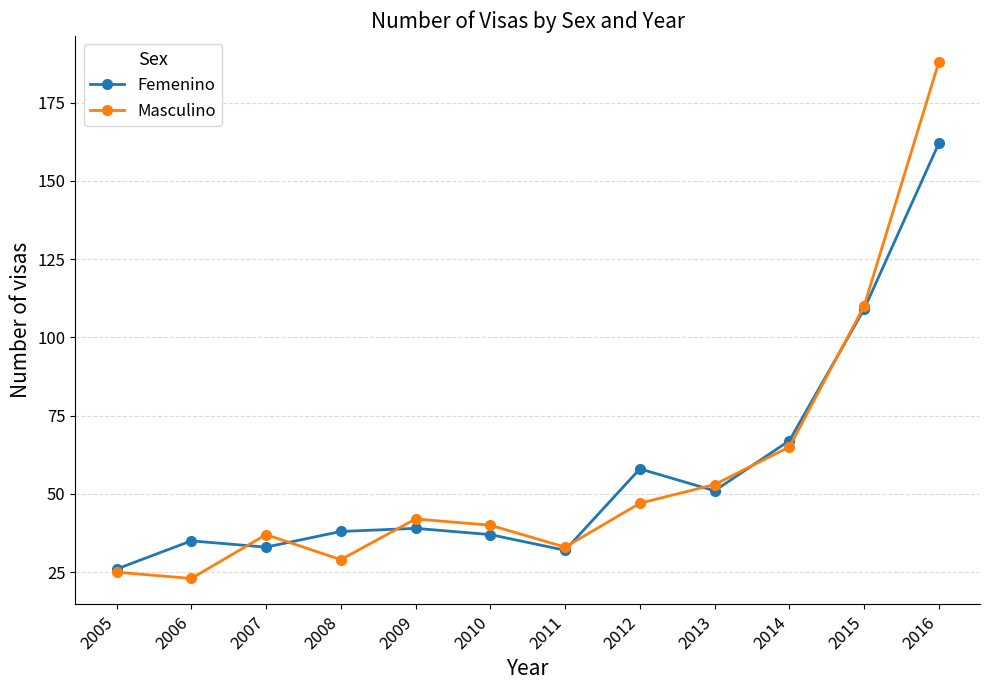

Rank the categories by Masculino value from highest to lowest.

2016, 2015, 2014, 2013, 2012, 2009, 2010, 2007, 2011, 2008, 2005, 2006